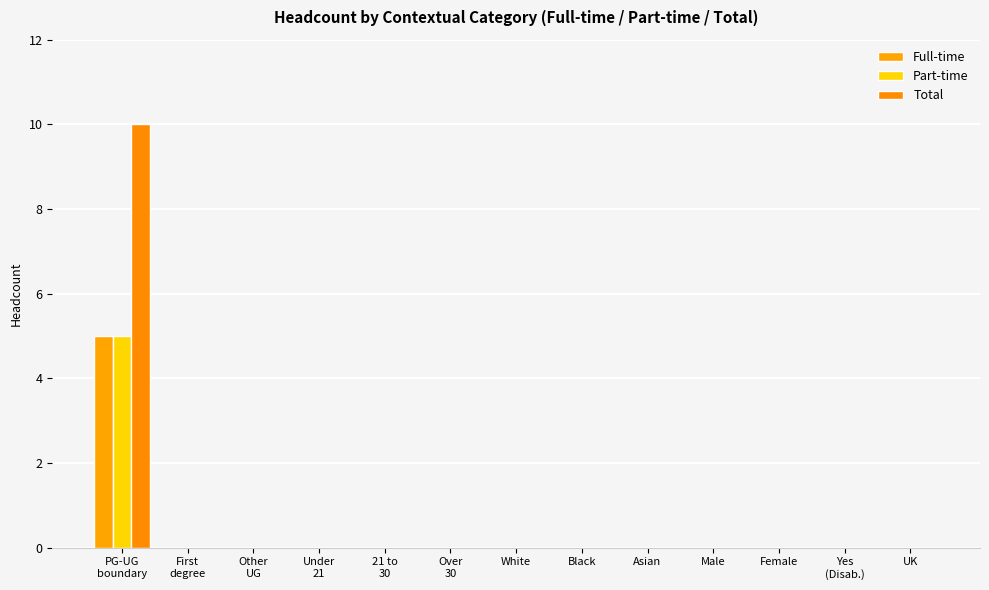

Reading right to left, extract all data points from this chart.

Full-time: UK=0	Yes
(Disab.)=0	Female=0	Male=0	Asian=0	Black=0	White=0	Over
30=0	21 to
30=0	Under
21=0	Other
UG=0	First
degree=0	PG-UG
boundary=5
Part-time: UK=0	Yes
(Disab.)=0	Female=0	Male=0	Asian=0	Black=0	White=0	Over
30=0	21 to
30=0	Under
21=0	Other
UG=0	First
degree=0	PG-UG
boundary=5
Total: UK=0	Yes
(Disab.)=0	Female=0	Male=0	Asian=0	Black=0	White=0	Over
30=0	21 to
30=0	Under
21=0	Other
UG=0	First
degree=0	PG-UG
boundary=10